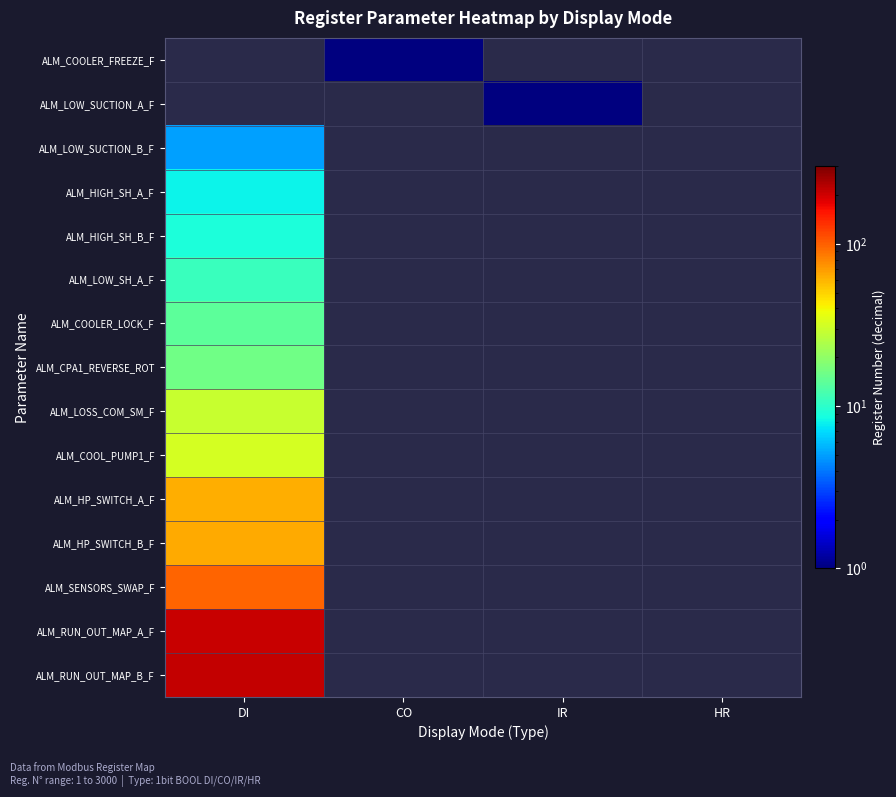

Is the value of ALM_LOW_SUCTION_A_F at HR greater than the value of ALM_HIGH_SH_A_F at IR?

No